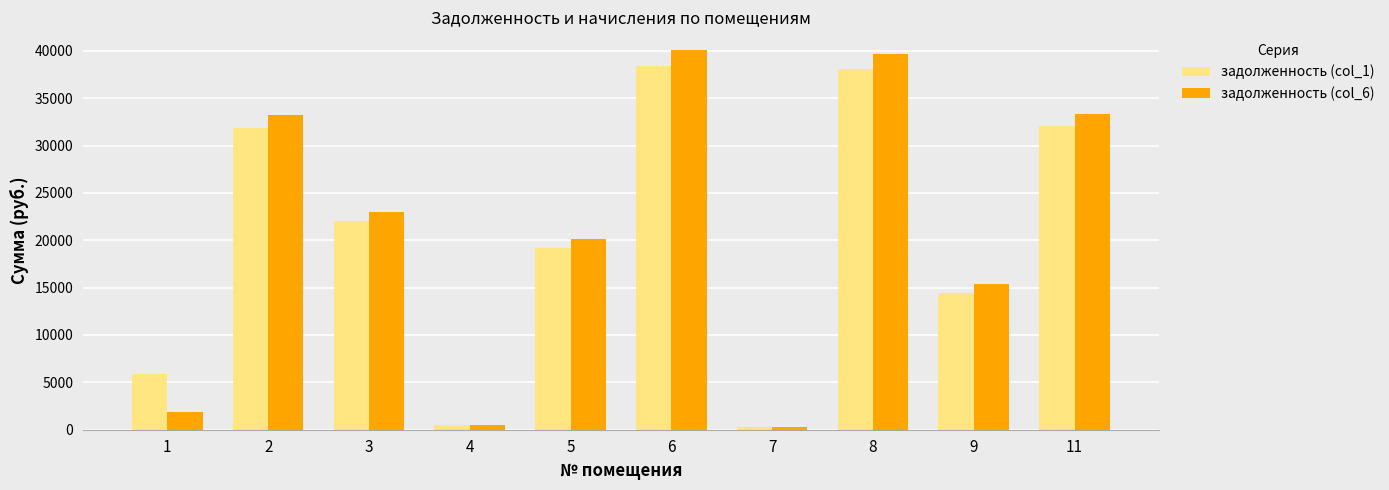

Which series has the largest range (max minus min)?

задолженность (col_6)